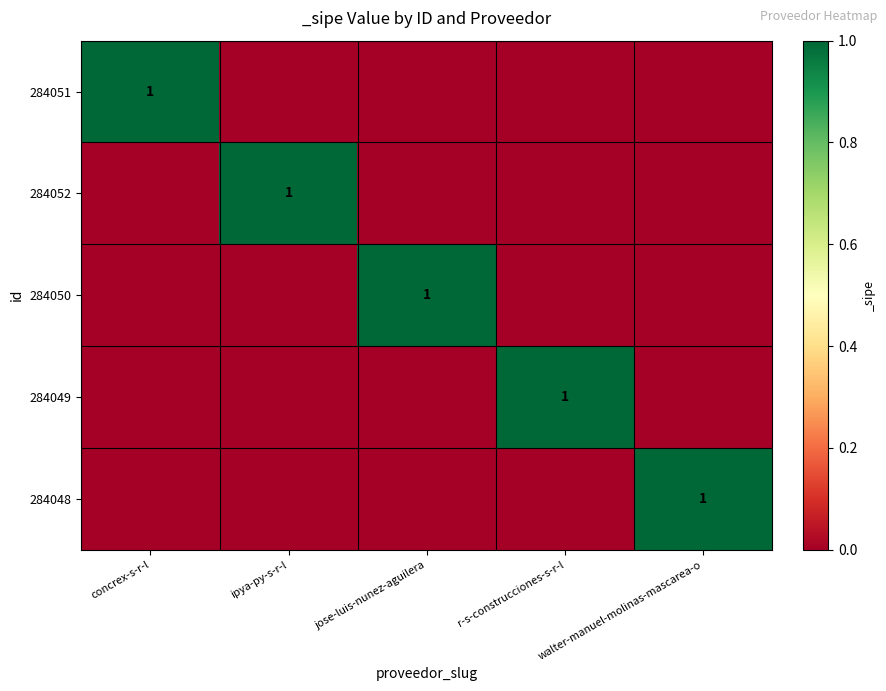

True or false: 284051 has a value of 2 at concrex-s-r-l.

False